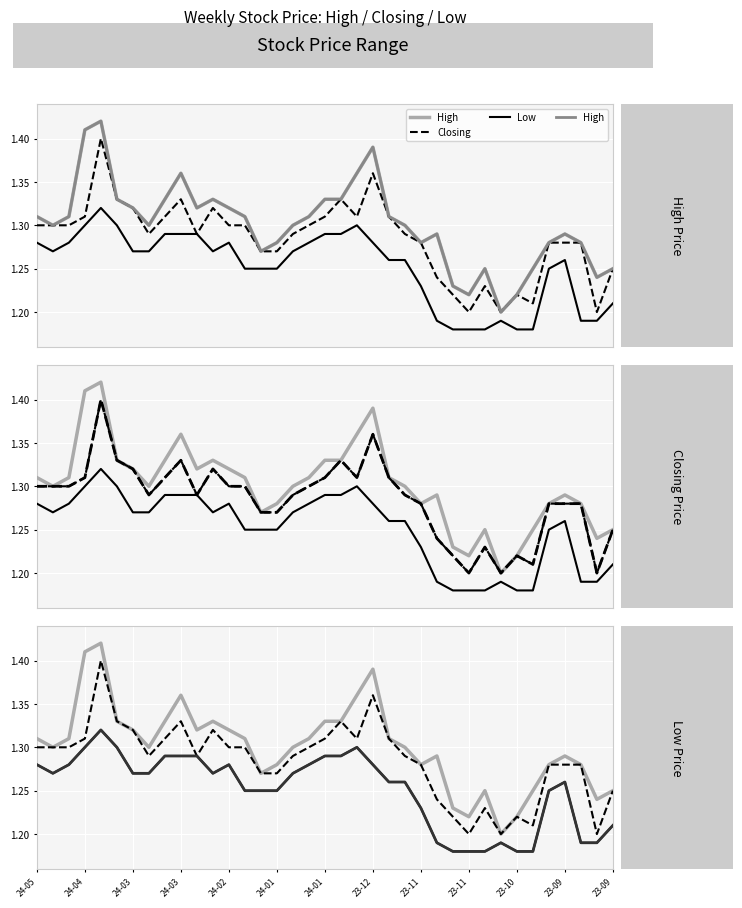

What position from the right is 17?

20